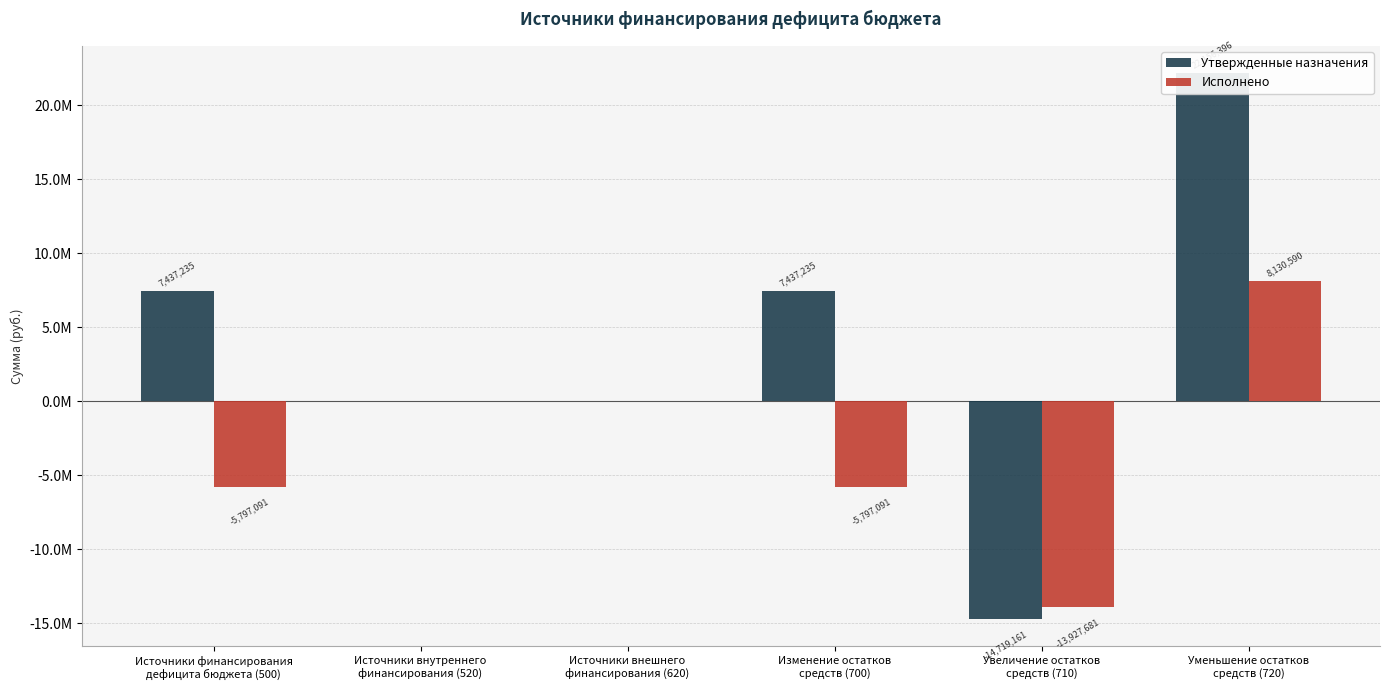

What is the value of the Исполнено bar at the 5th from the left?

-13927681.4